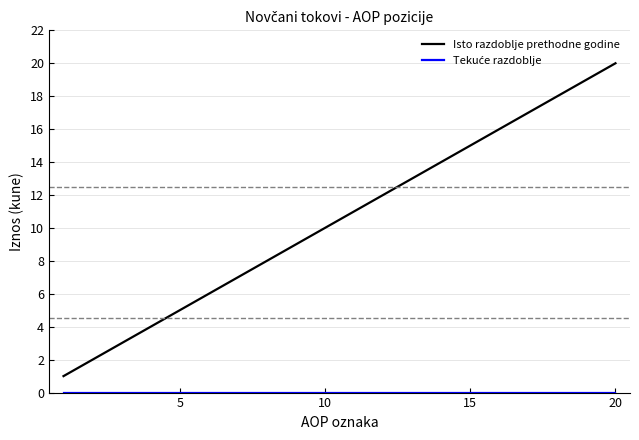

Which series has the largest total across all categories?

Isto razdoblje prethodne godine